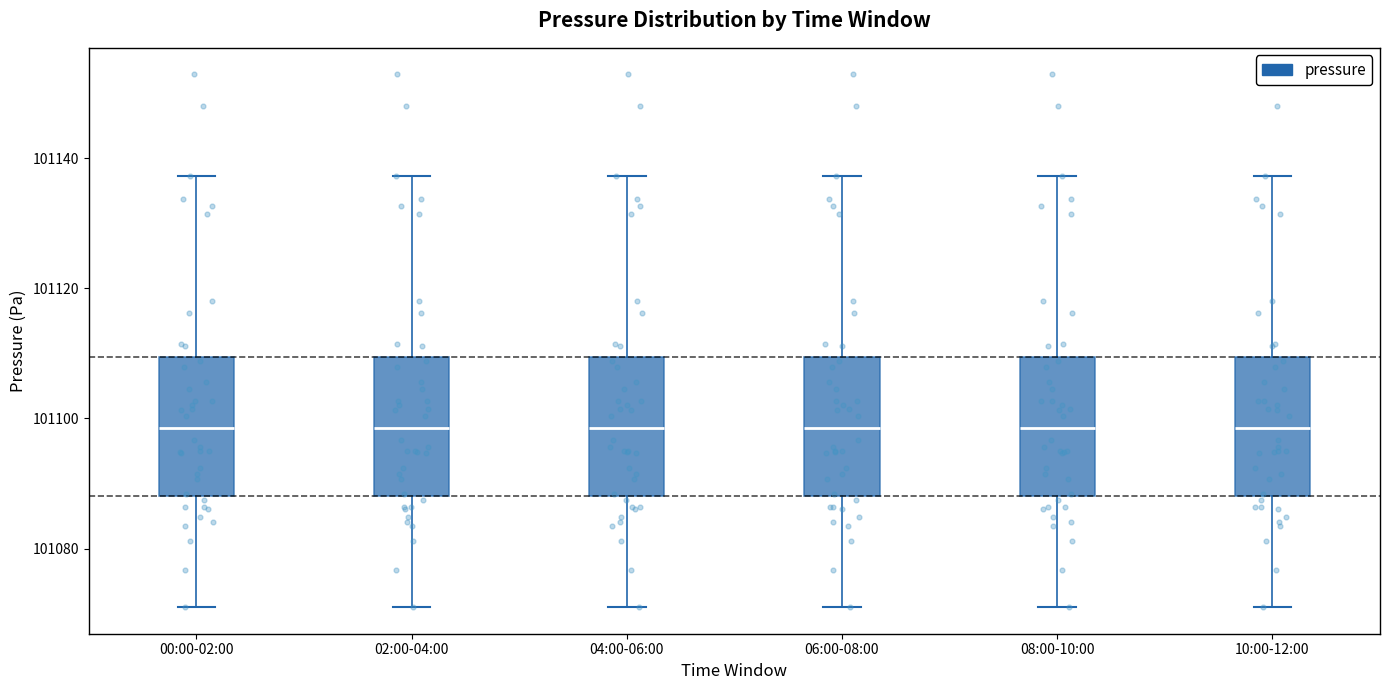

Reading left to right, read every box against the y-axis: the position of its median line, the range the box covers, and the ends of its whiskers. The values are not printed on the chart, so give them approximately, as read against the axis.

00:00-02:00: median 101098, box 101088 to 101110, whiskers 101072 to 101138
02:00-04:00: median 101098, box 101088 to 101110, whiskers 101072 to 101138
04:00-06:00: median 101098, box 101088 to 101110, whiskers 101072 to 101138
06:00-08:00: median 101098, box 101088 to 101110, whiskers 101072 to 101138
08:00-10:00: median 101098, box 101088 to 101110, whiskers 101072 to 101138
10:00-12:00: median 101098, box 101088 to 101110, whiskers 101072 to 101138